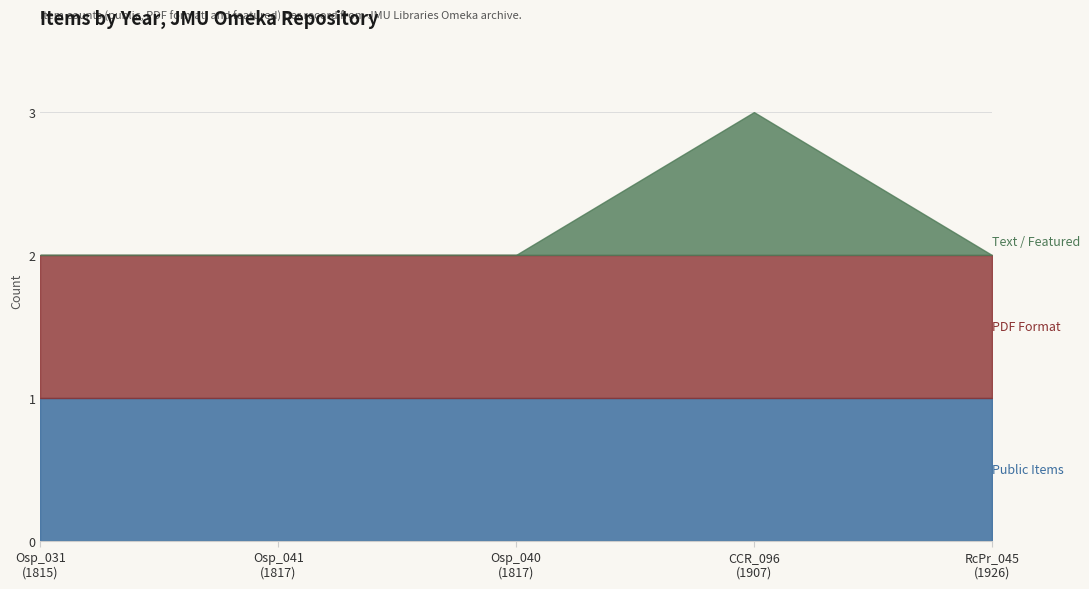

The value of Text at 1926 is 2. True or false?

False